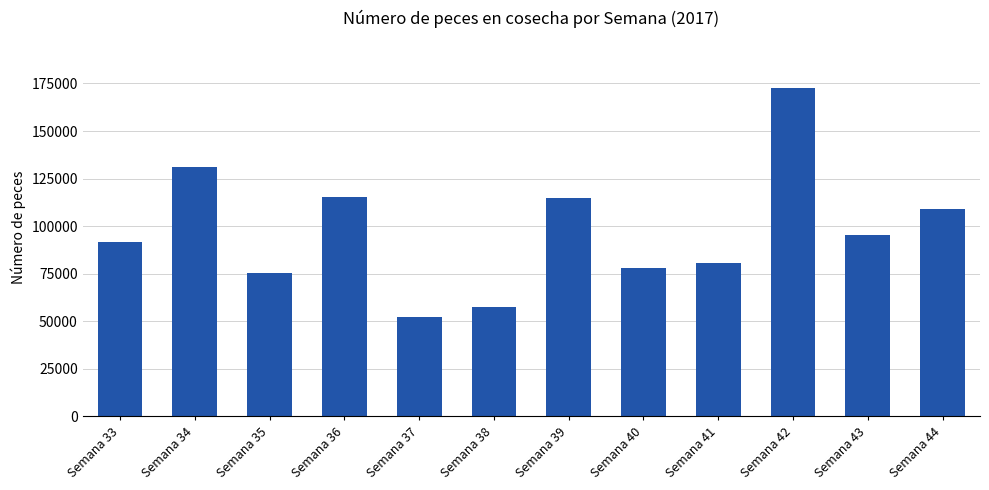

Which label corresponds to the smallest value in the chart?

Semana 37